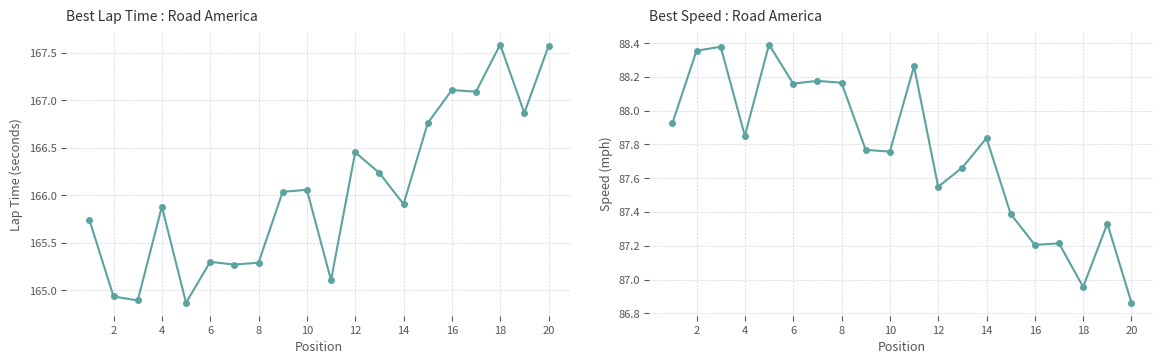

What is the average value of the Best Speed series?

87.8